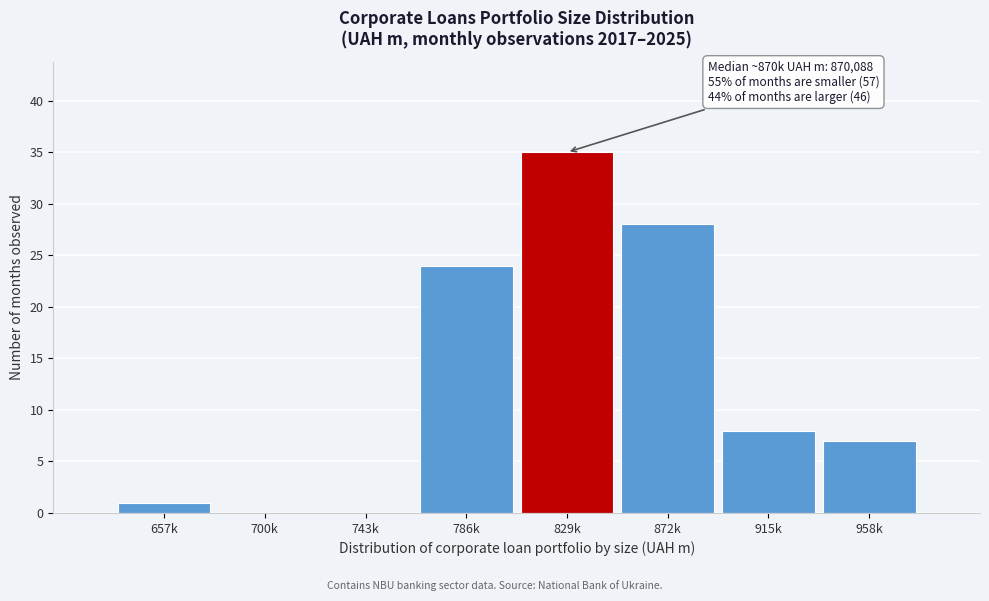

Reading left to right, list all the values displayed in this chart.

657k=1	700k=0	743k=0	786k=24	829k=35	872k=28	915k=8	958k=7